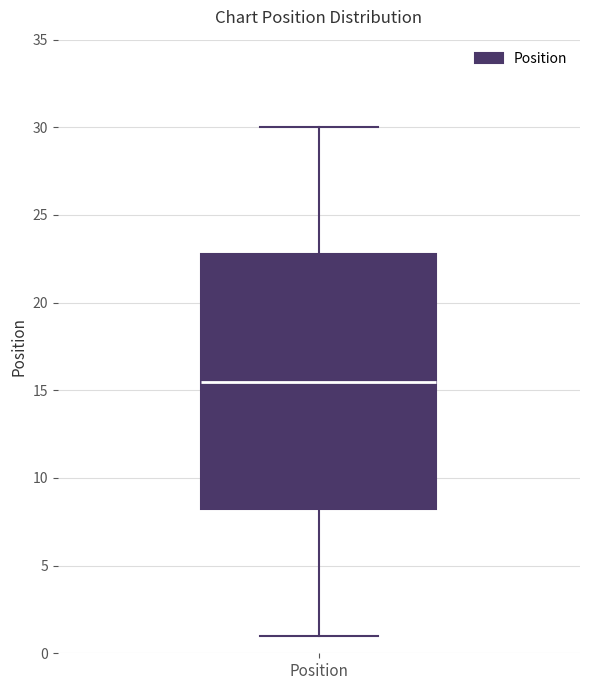

Transcribe this box plot: give where the median line is, the range the box spans, and where the two whiskers end, as read against the y-axis. The values are not printed on the chart, so give them approximately, as read against the axis.

median 15.5, box 8.5 to 23.0, whiskers 1.0 to 30.0